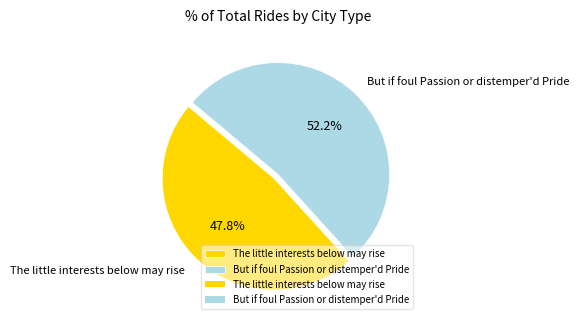

Count the number of slices in the pie.

2